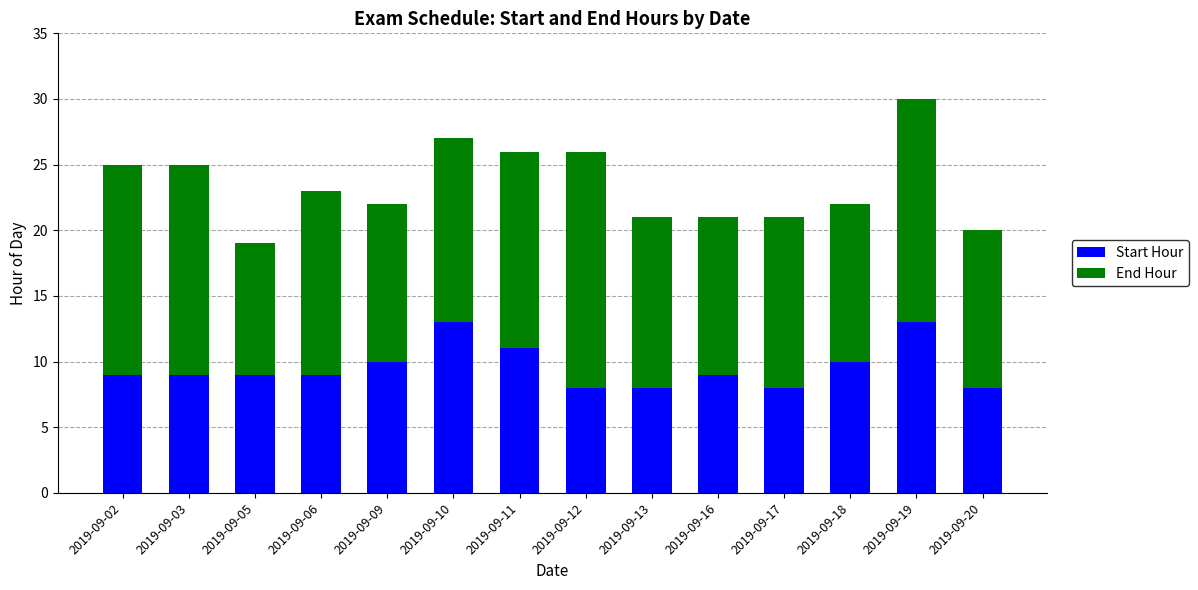

True or false: Start Hour has a value of 9 at 2019-09-03.

True